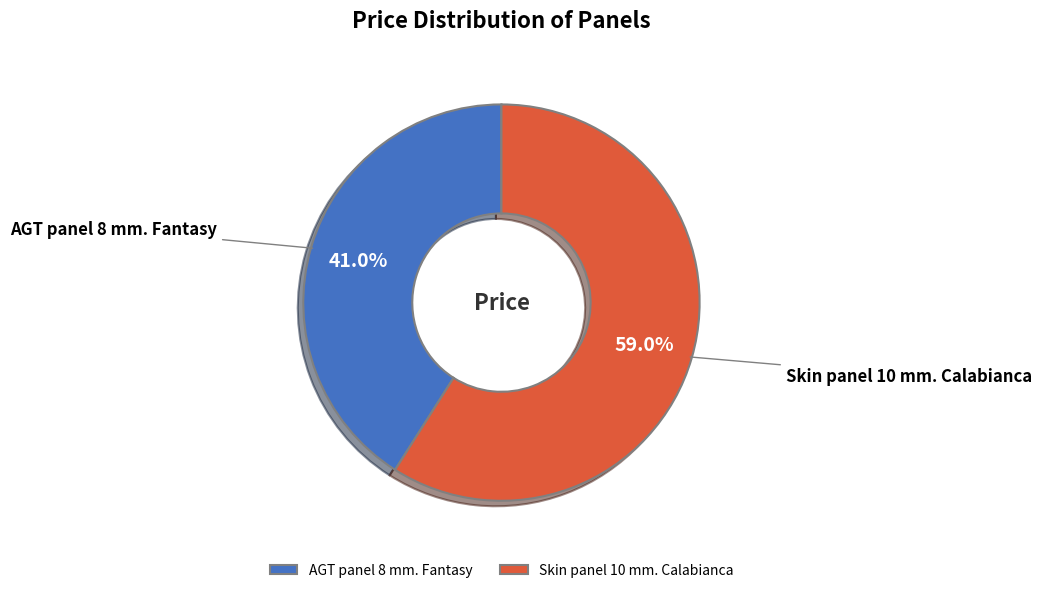

How many slices are in this pie chart?

2